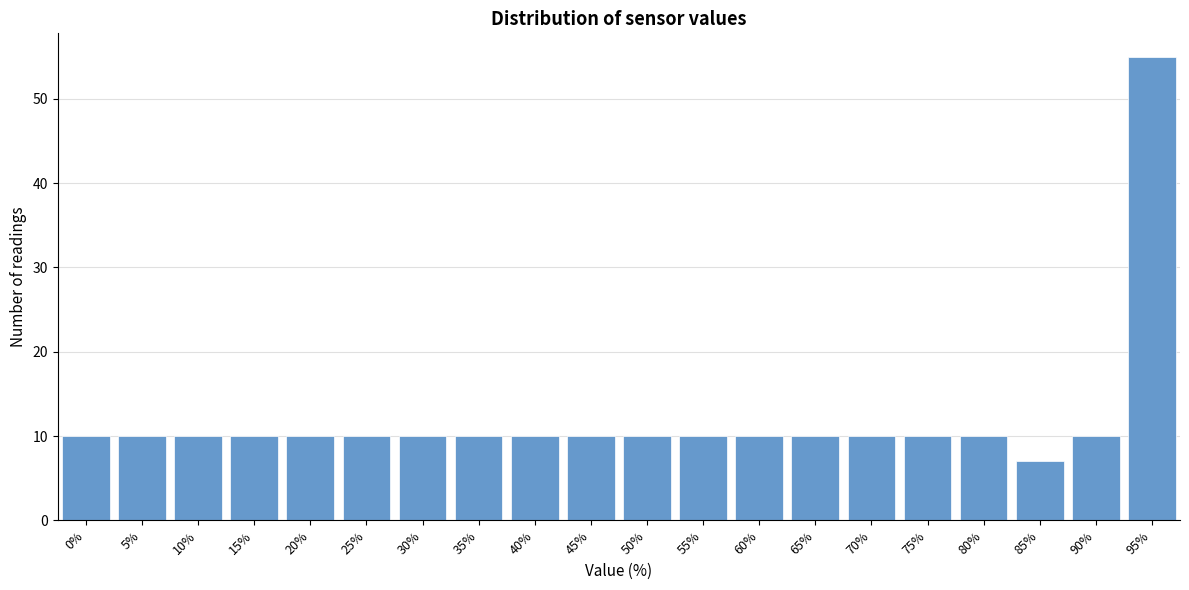

Reading left to right, extract all data points from this chart.

10	10	10	10	10	10	10	10	10	10	10	10	10	10	10	10	10	7	10	55